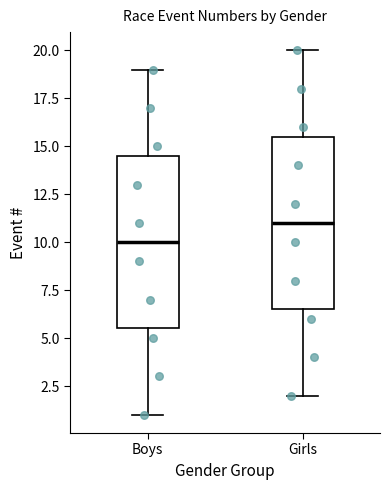

Where does the lower whisker of the box for Girls end on the y-axis? The values are not printed on the chart, so give them approximately, as read against the axis.

2.0